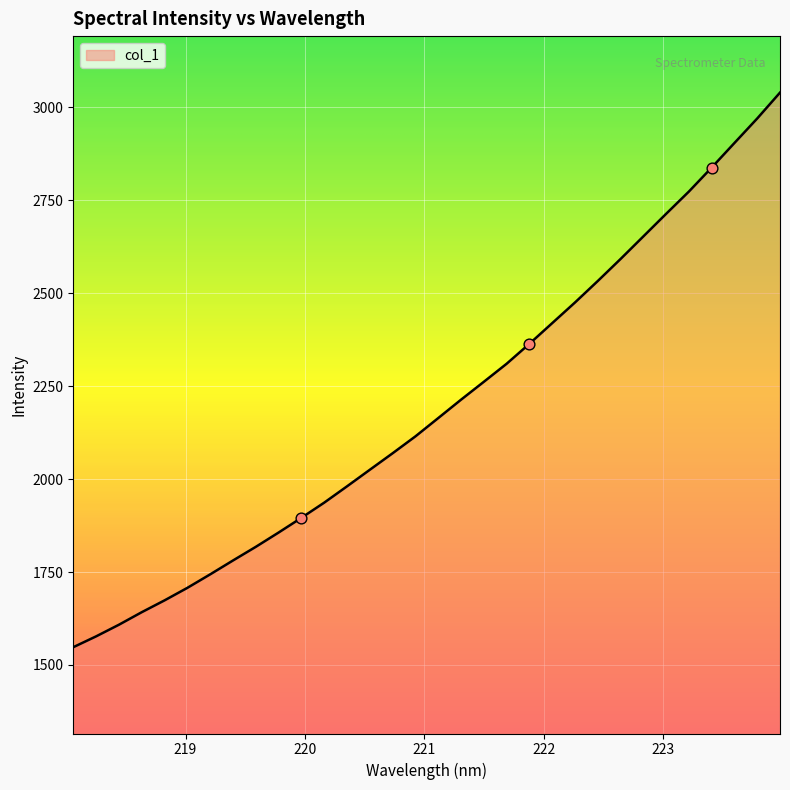

What is the minimum value shown in the chart?

1547.9